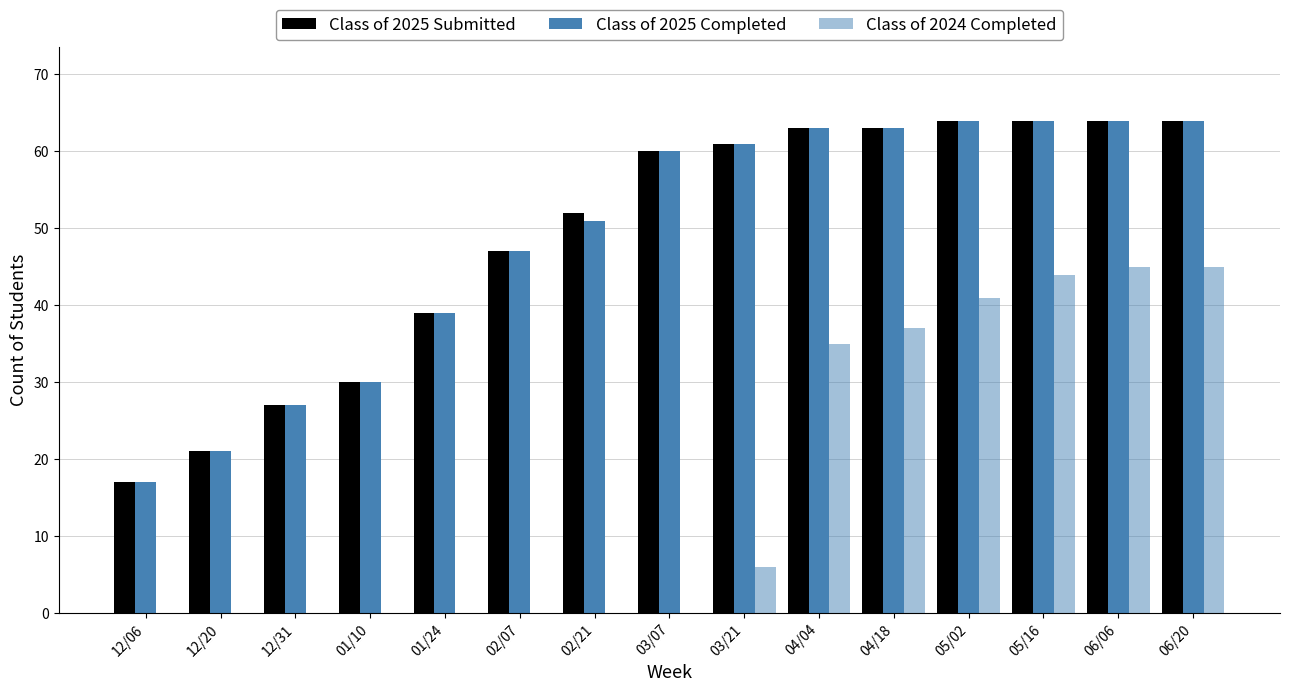

Count the number of data series in this chart.

3